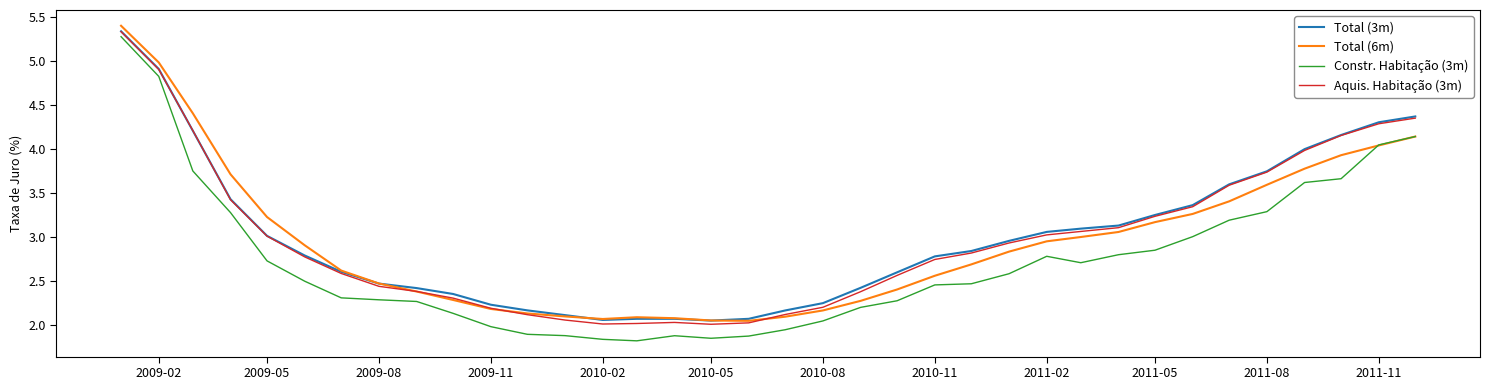

Which series has the widest spread of values?

Constr. Habitação (3m)